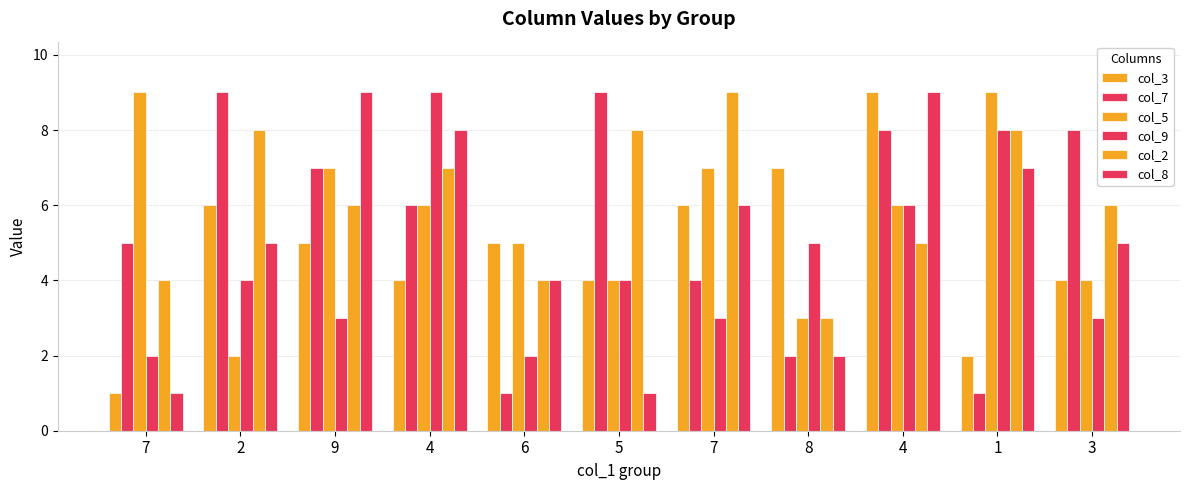

Count the number of data series in this chart.

6